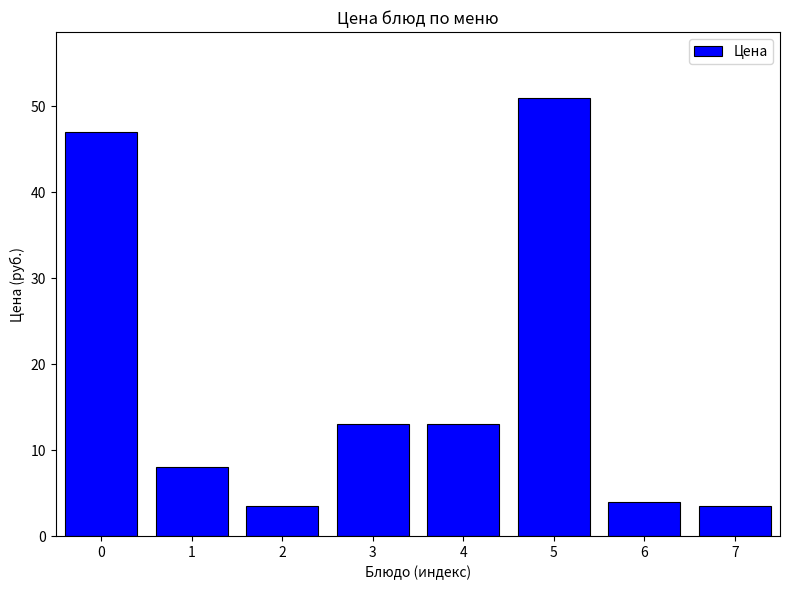

Is it true that the value at 2 is 1.1?

False